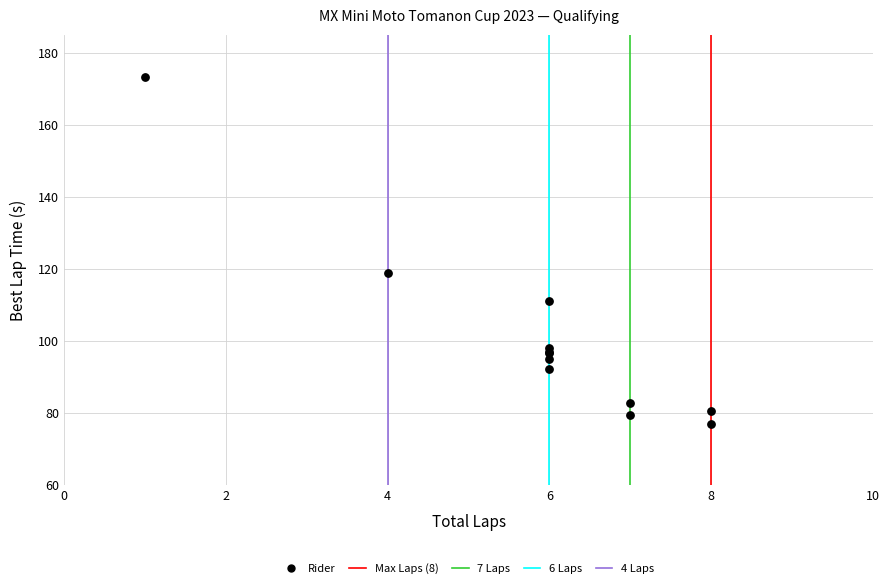

What Y value in the scatter plot is closest to 125?

118.8